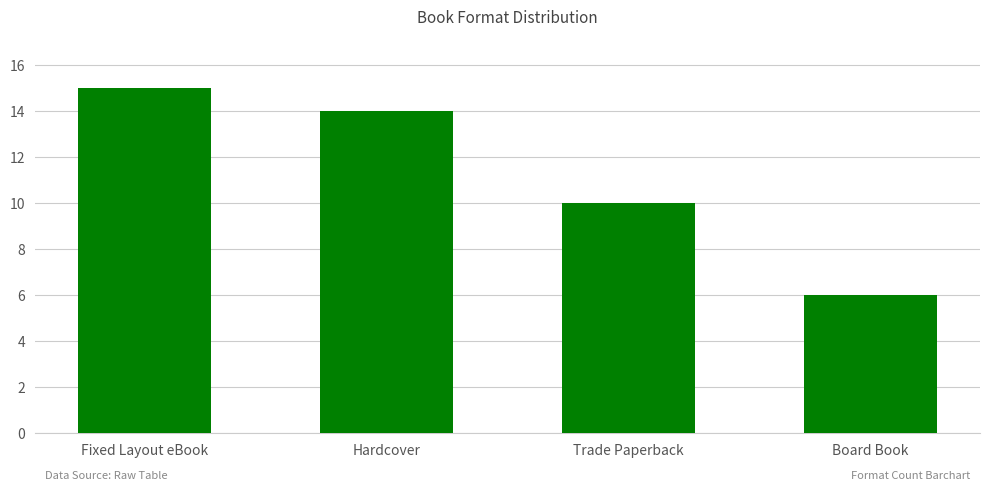

List the labels in order of value, smallest first.

Board Book, Trade Paperback, Hardcover, Fixed Layout eBook